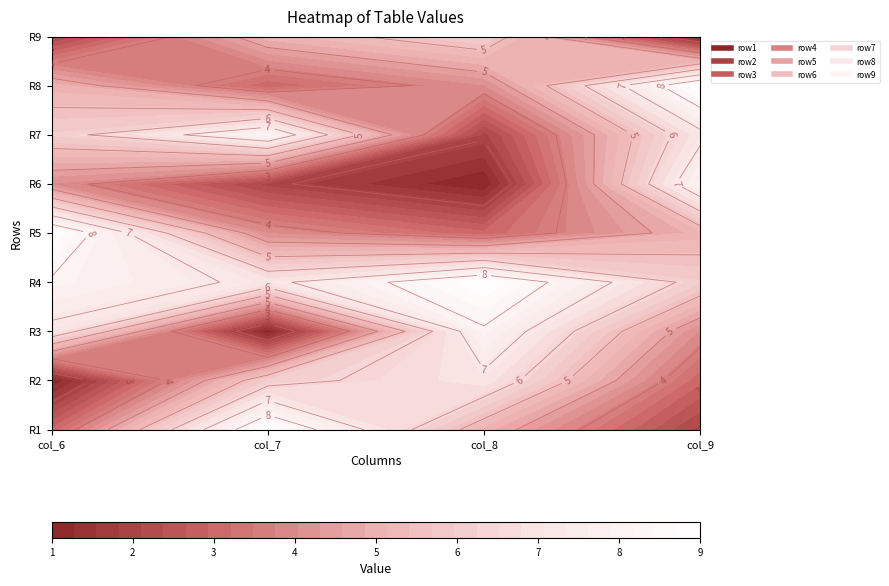

Rank the categories by row5 value from highest to lowest.

0, 3, 1, 2